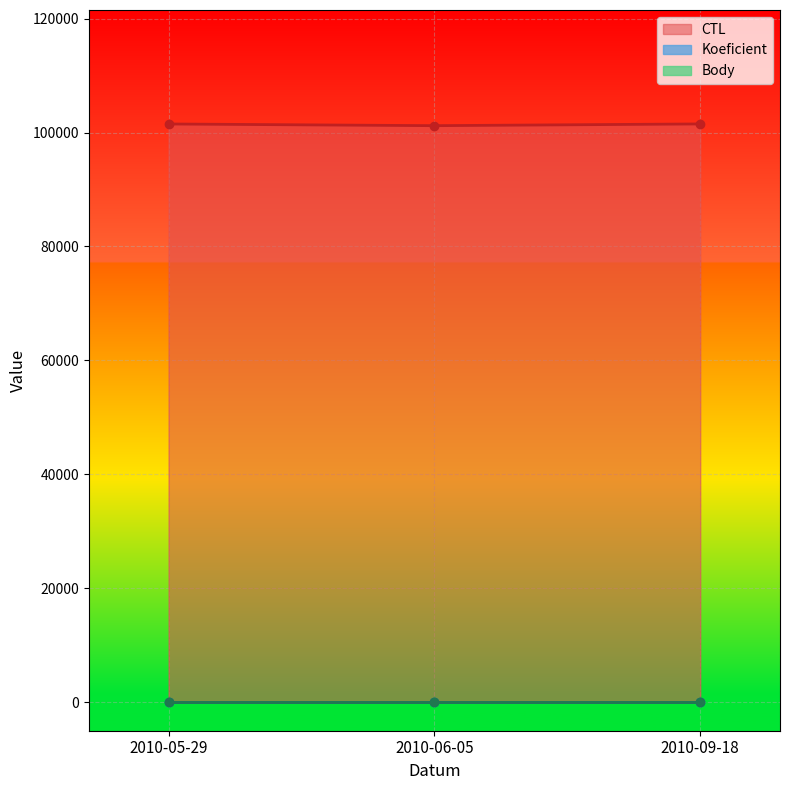

Rank the series at 2010-09-18 from lowest to highest value.

Koeficient, Body, CTL